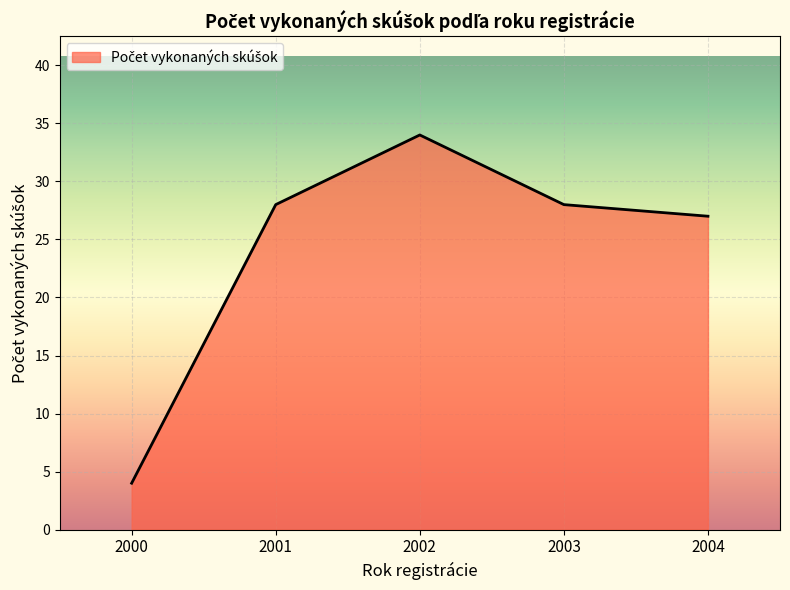

How many lines are shown in the chart?

1